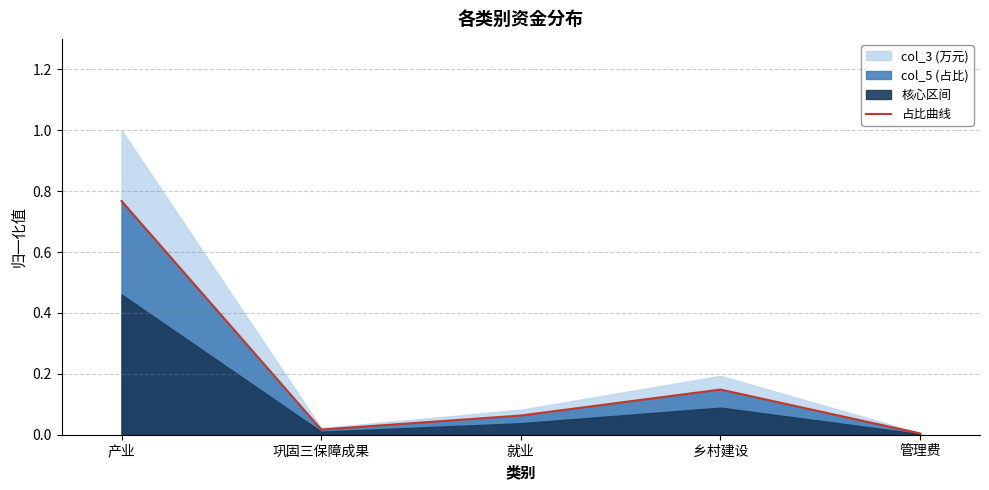

What position from the right is 就业?

3